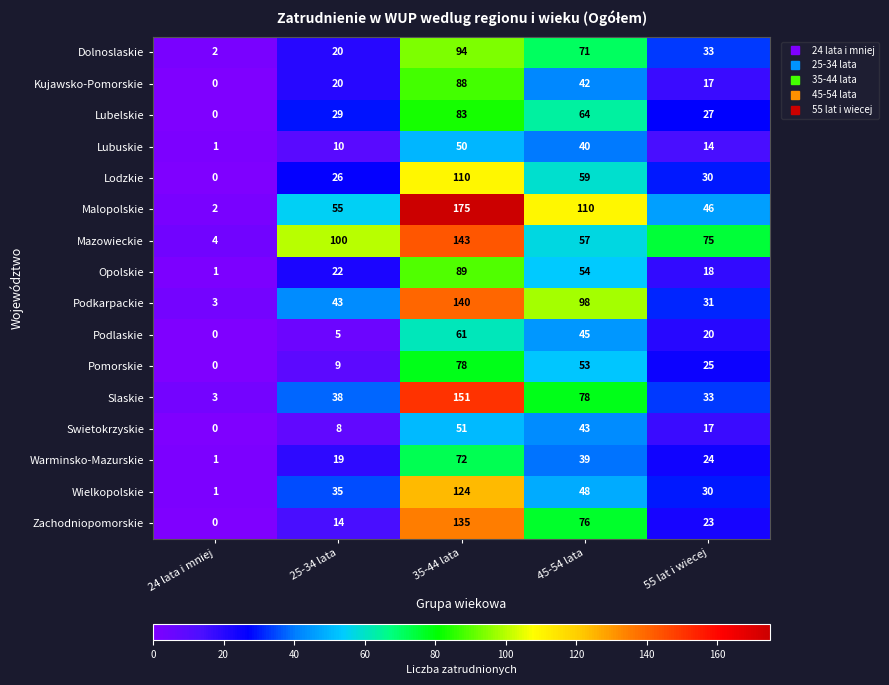

List the series in order of their peak value, lowest first.

Lubuskie, Swietokrzyskie, Podlaskie, Warminsko-Mazurskie, Pomorskie, Lubelskie, Kujawsko-Pomorskie, Opolskie, Dolnoslaskie, Lodzkie, Wielkopolskie, Zachodniopomorskie, Podkarpackie, Mazowieckie, Slaskie, Malopolskie